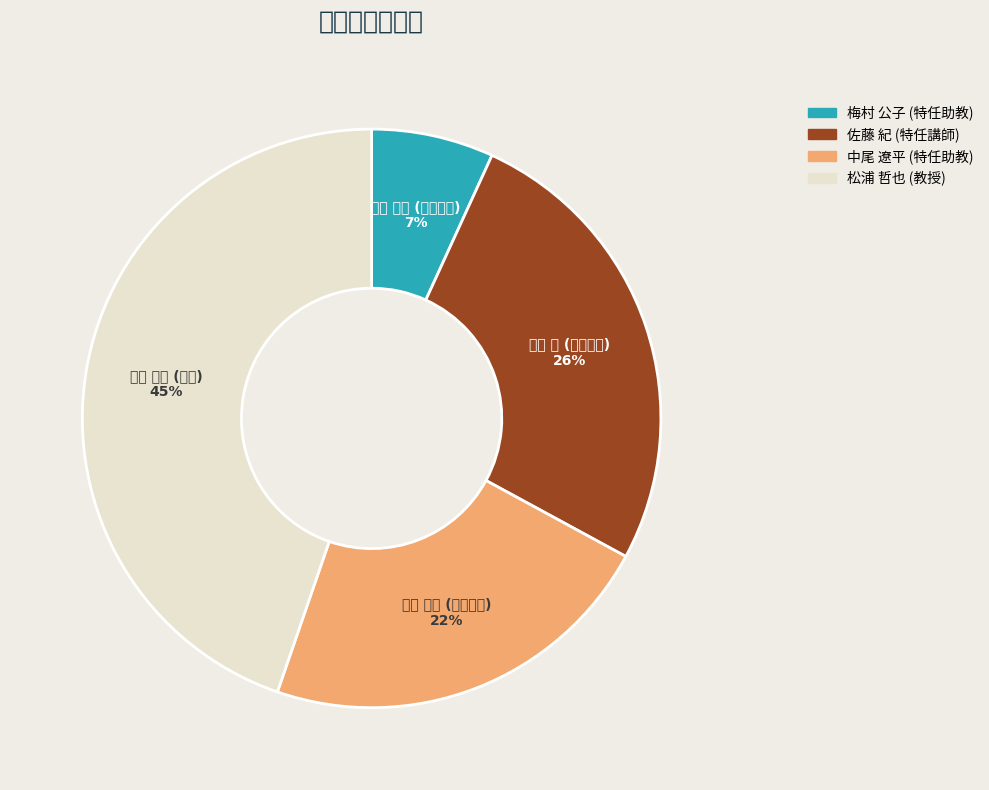

True or false: 梅村 公子 (特任助教) accounts for 7% of the total.

True